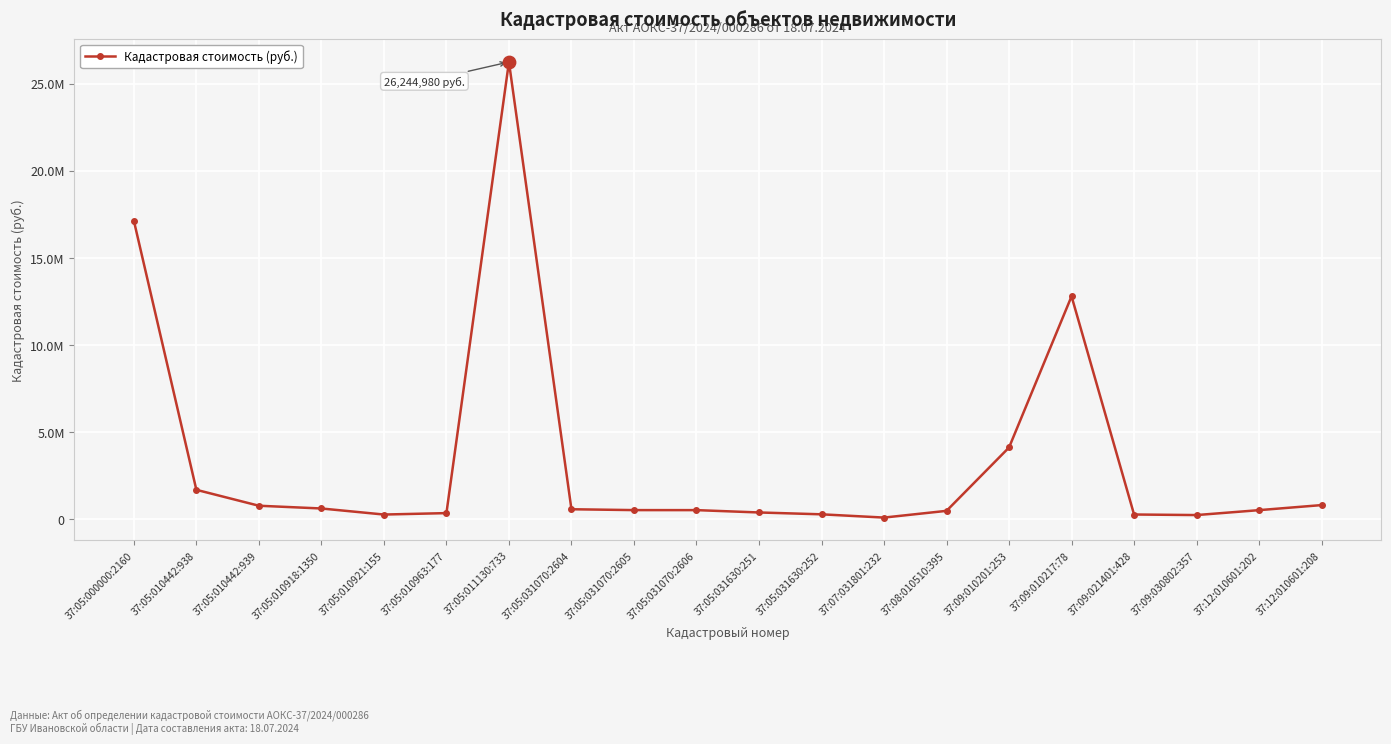

Approximately how many times larger is the value at 37:09:030802:357 compared to 37:05:010918:1350?

0.4